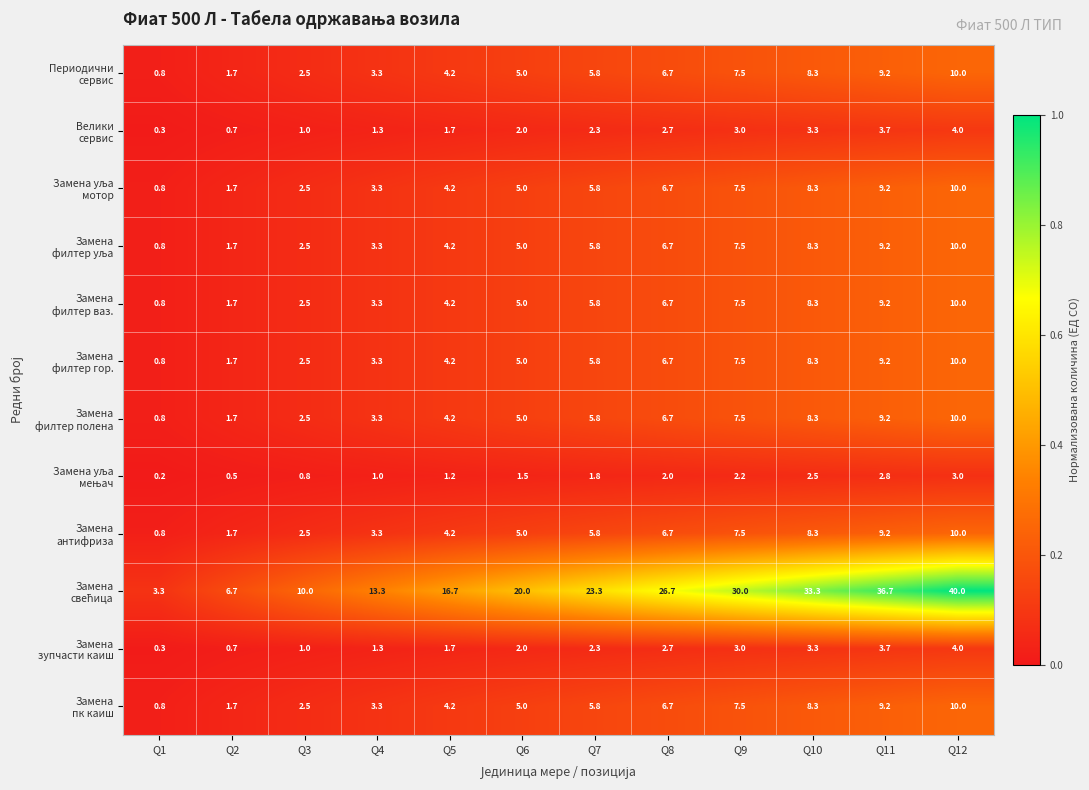

Which label corresponds to the smallest value in the chart?

Q1